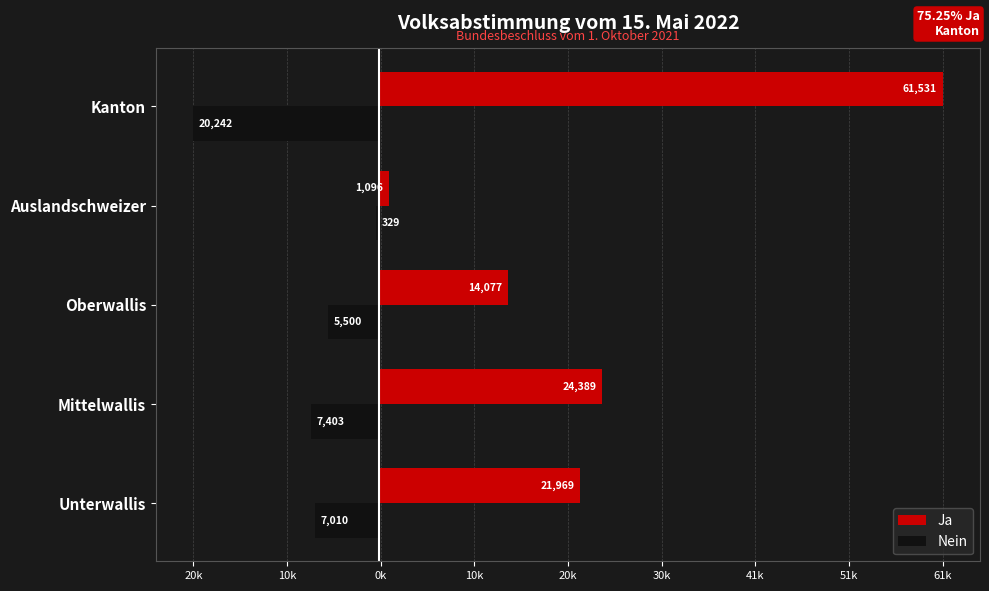

What is the minimum value shown in the chart?

-20242